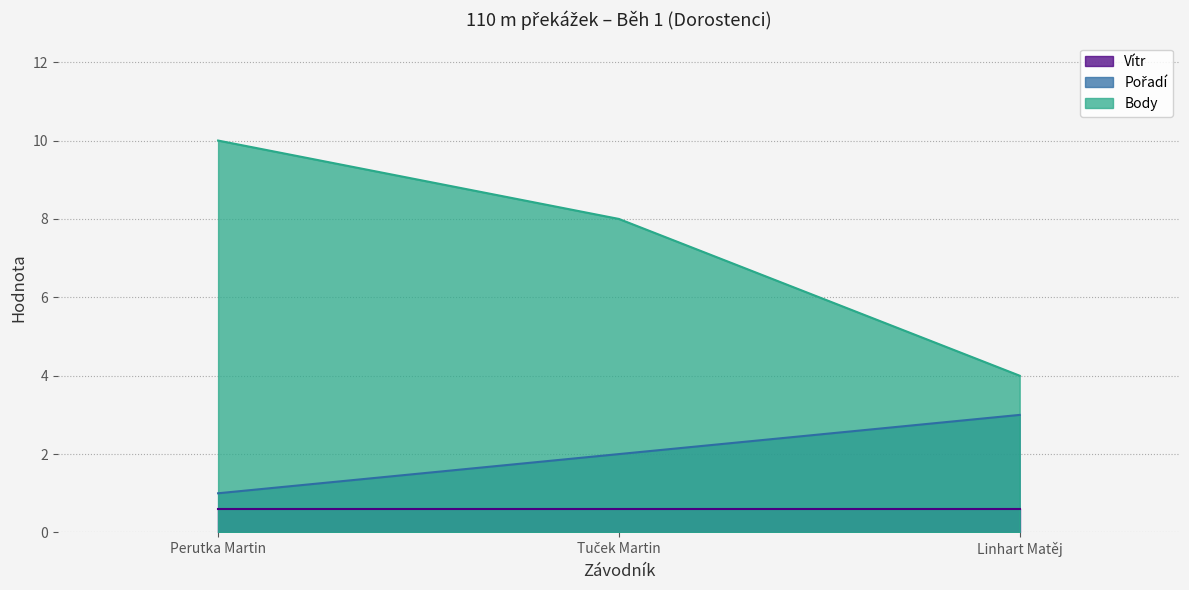

At how many categories does at least one series exceed 4?

2